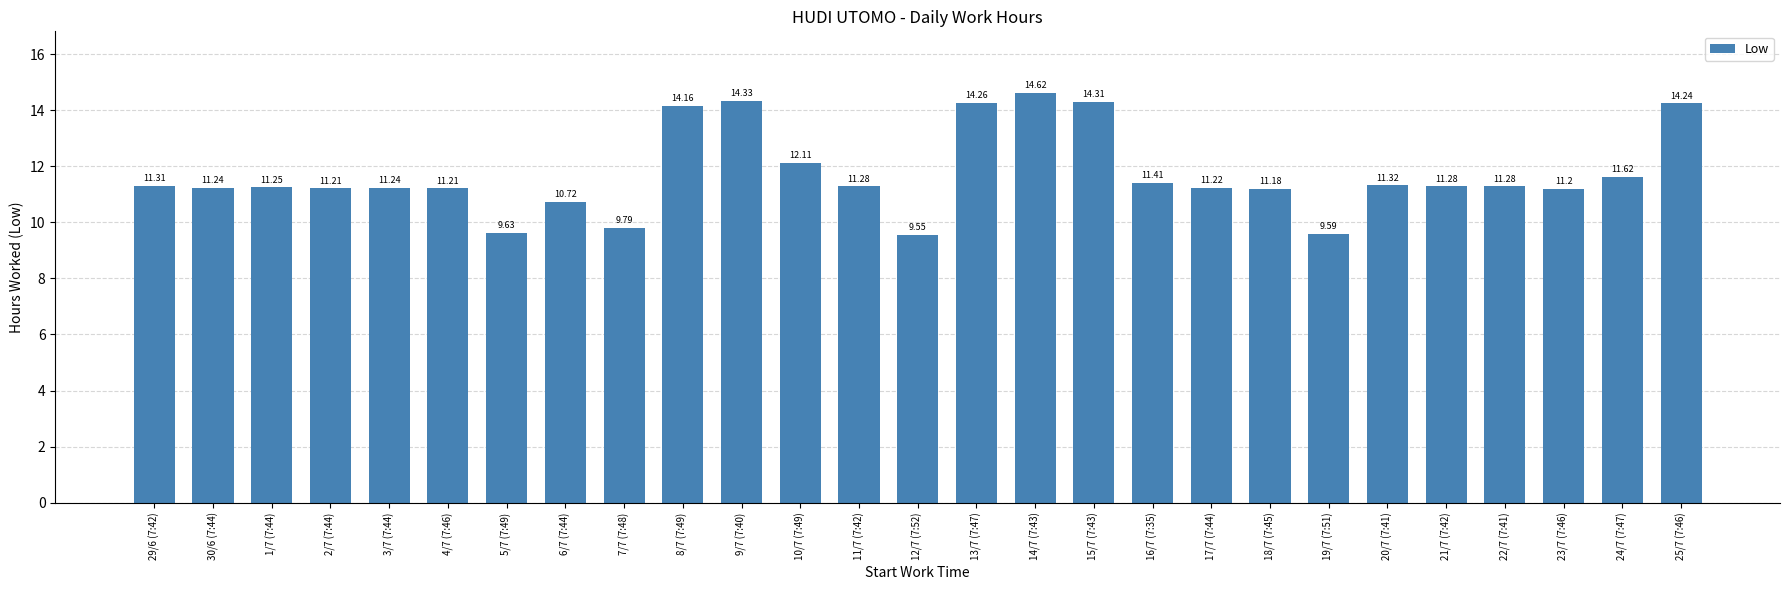

What is the label of the 5th bar from the left?

3/7 (7:44)